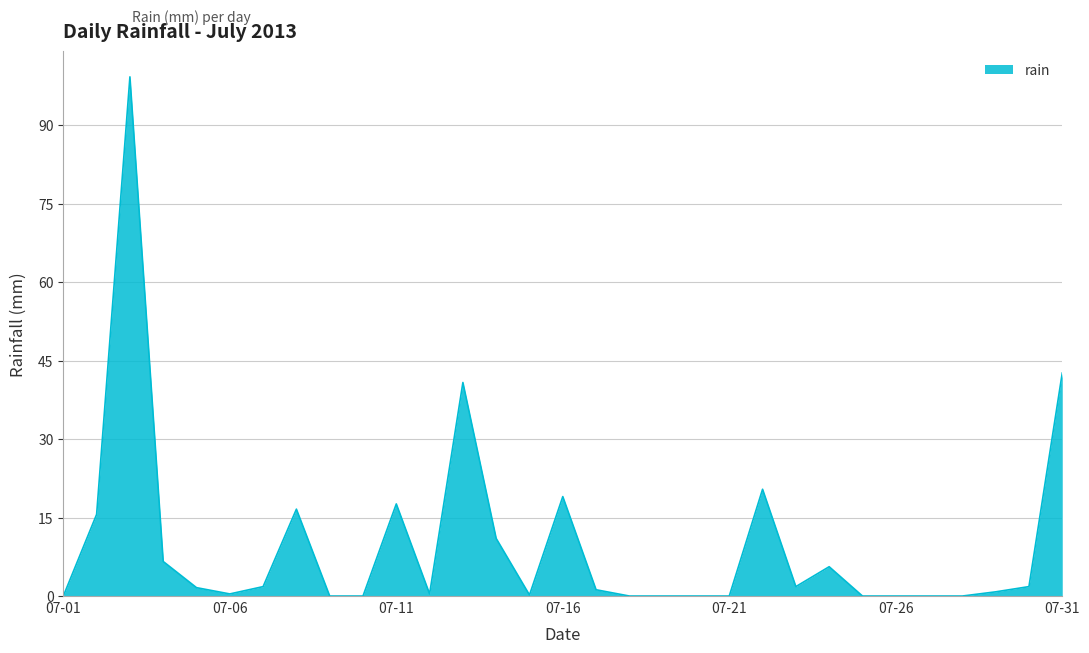

What is the average value?

9.8